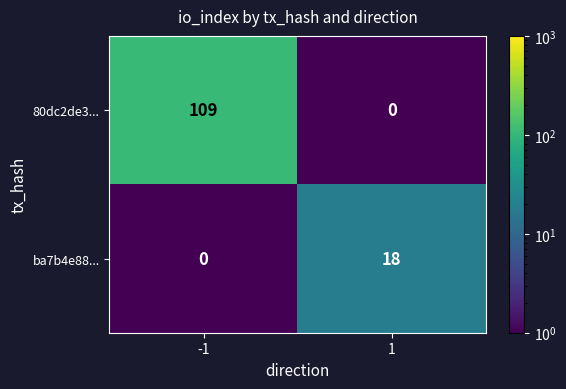

Which series has the widest spread of values?

80dc2de3...